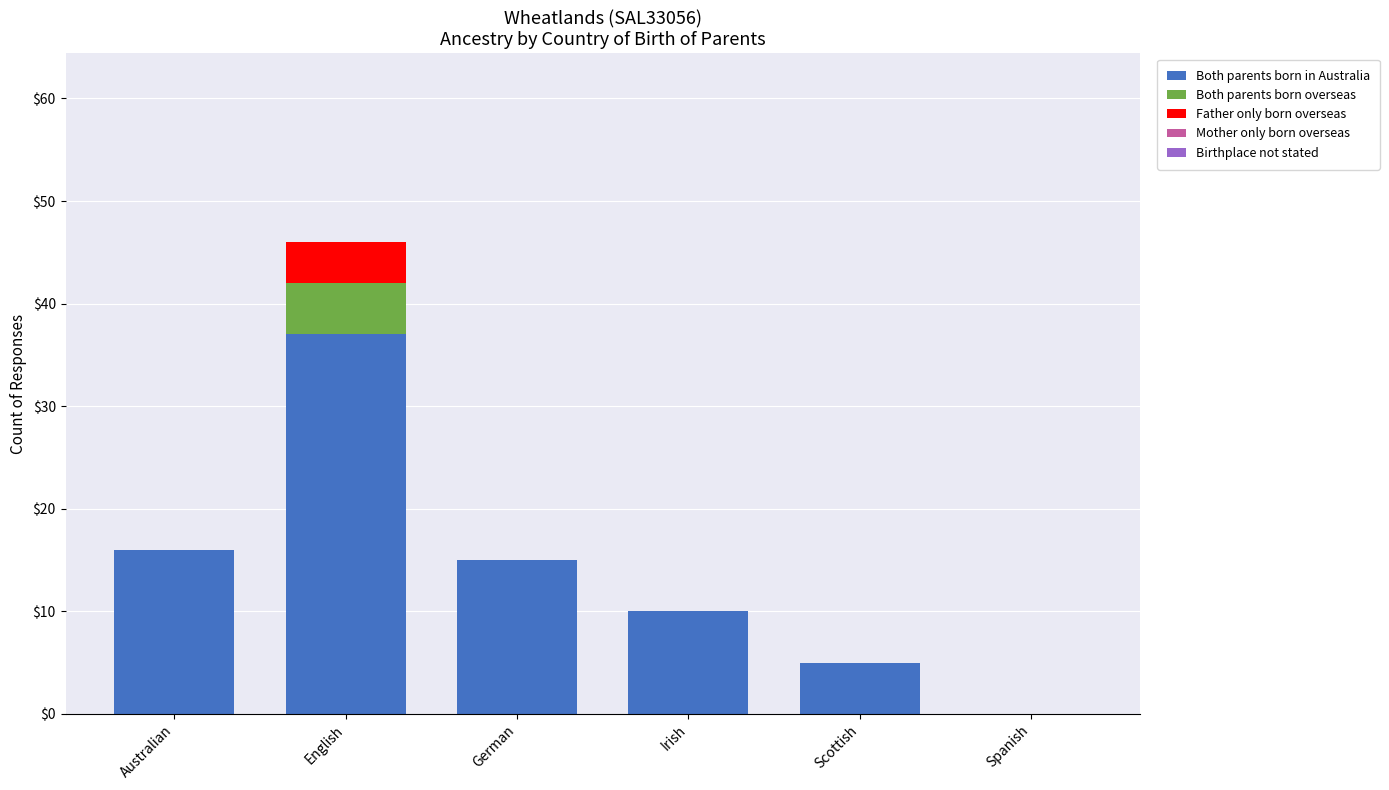

At which category is the sum across all series the highest?

English